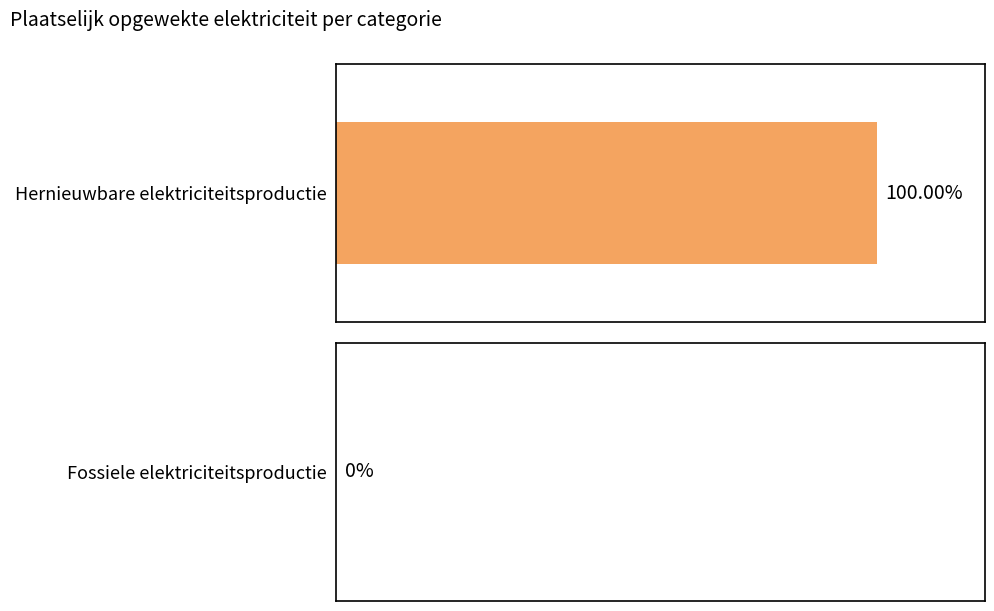

Which series has the largest total across all categories?

Hernieuwbare elektriciteitsproductie